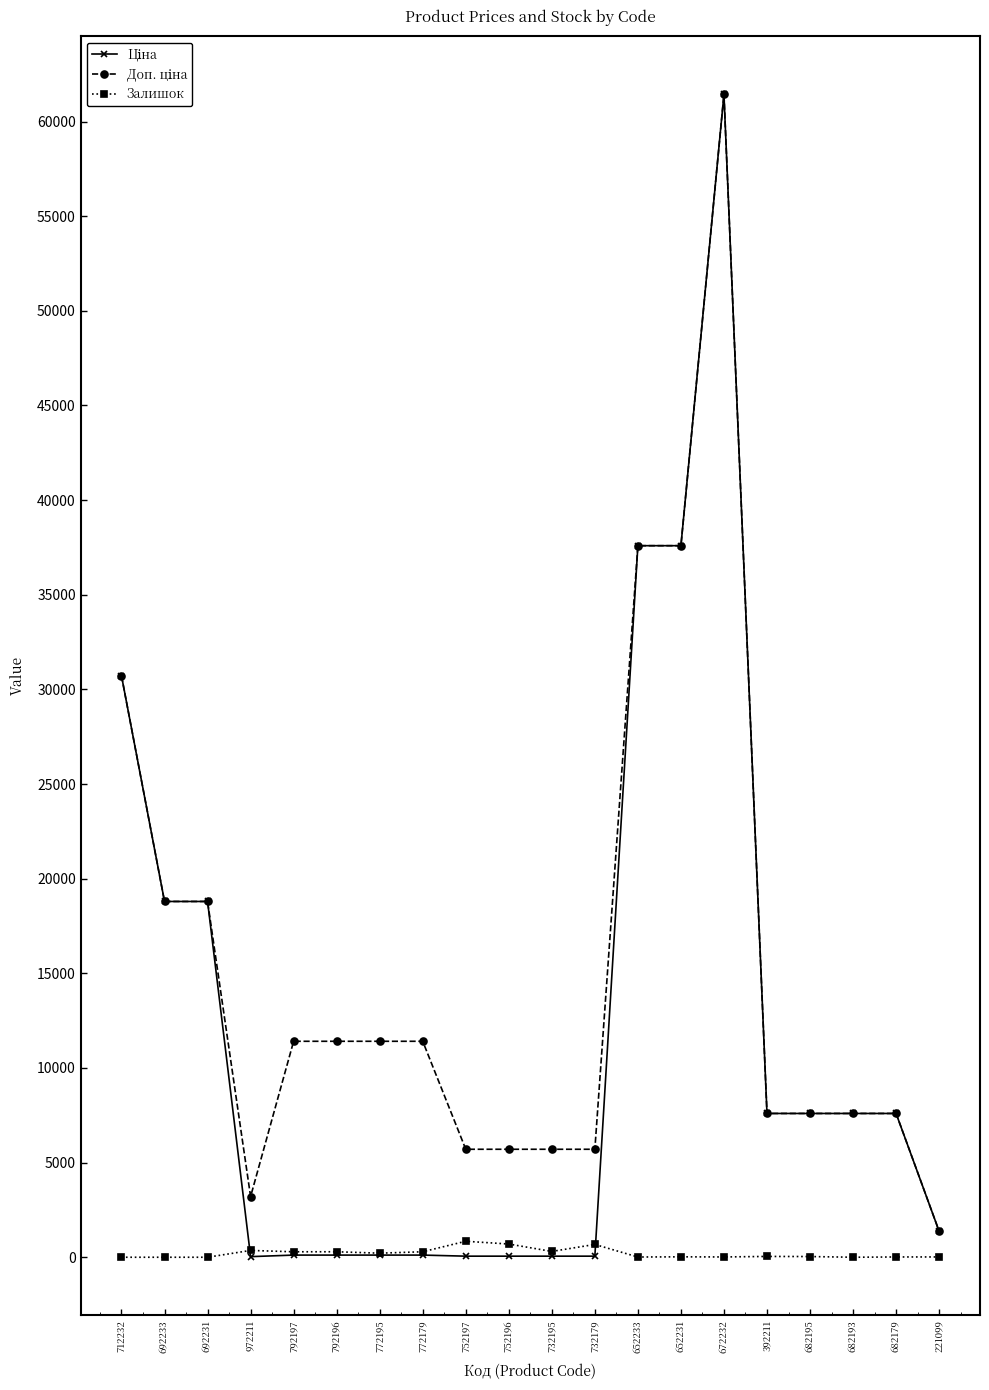

What value does the Залишок series have at 682179?

15.0